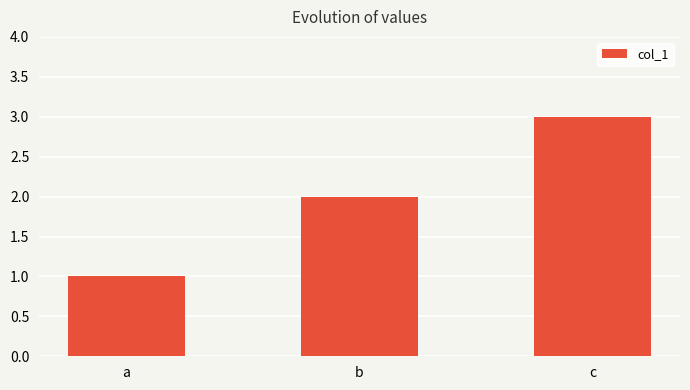

Reading left to right, extract all data points from this chart.

1	2	3